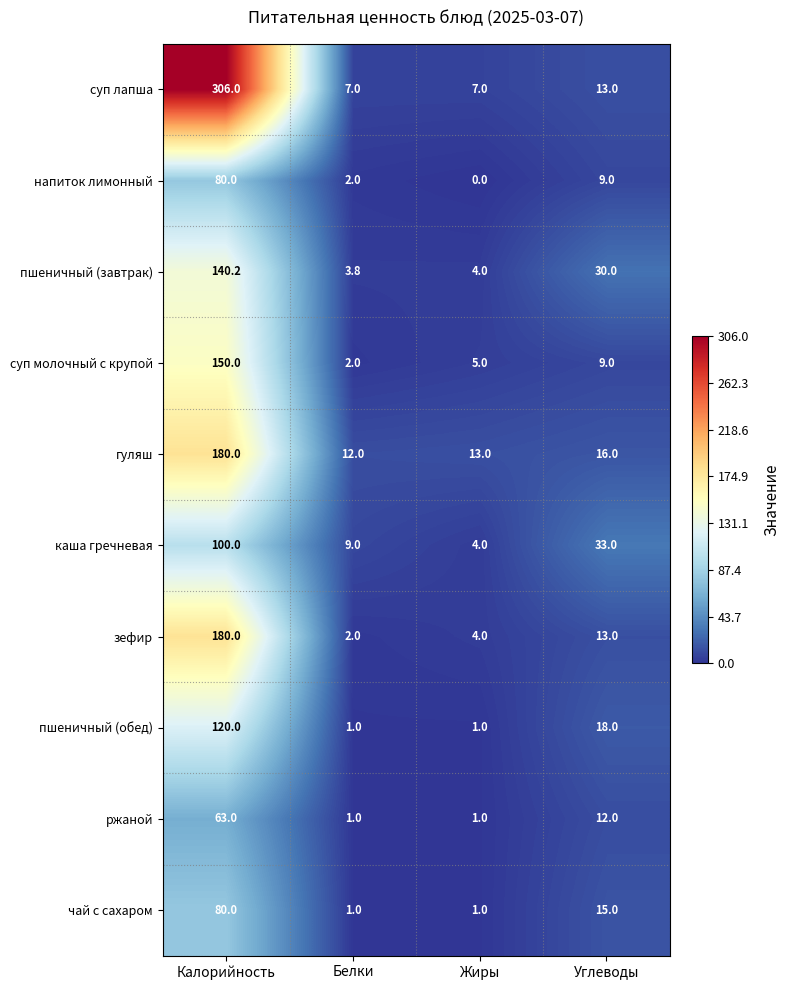

How many пшеничный (обед) values are between 1 and 120?

4